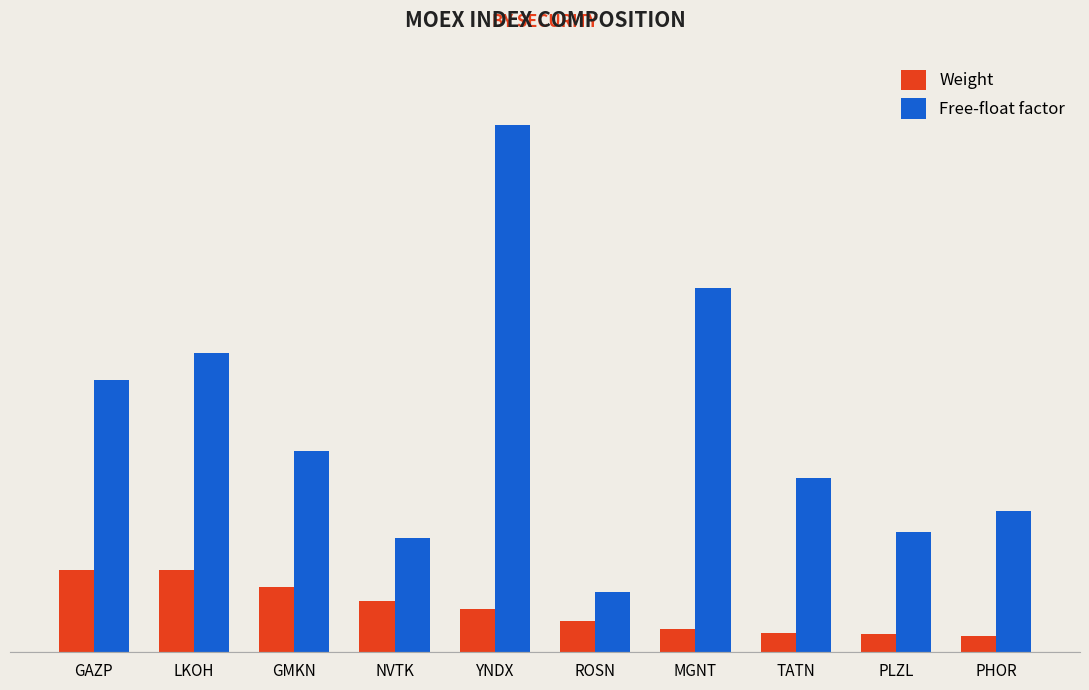

What is the difference between the second highest and minimum values in the Free-float factor series?

0.6